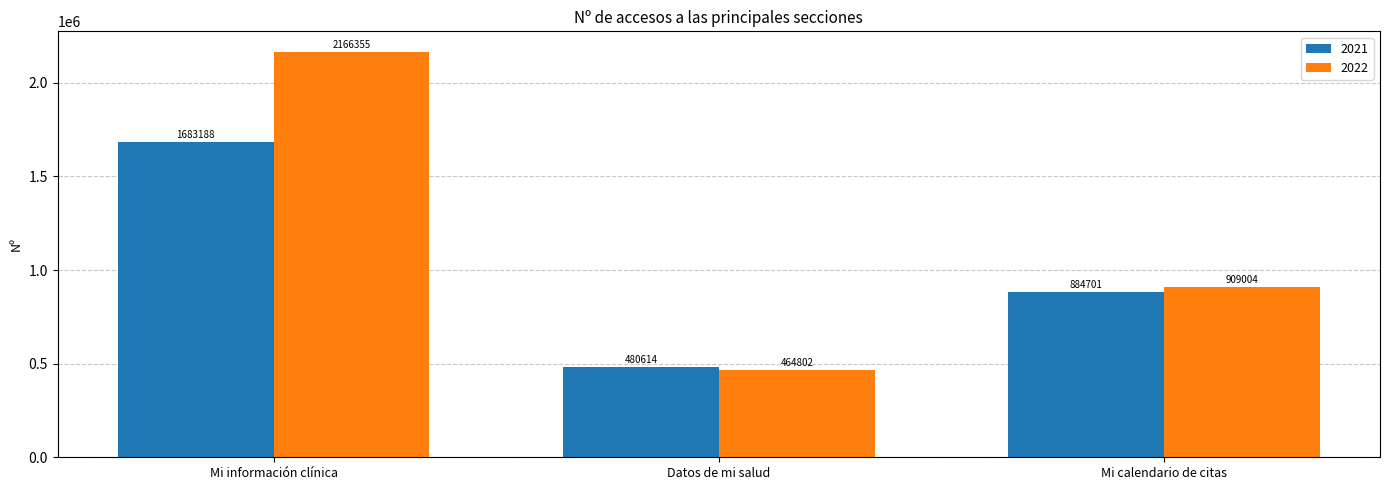

What is the sum of all 2021 values?

3048503